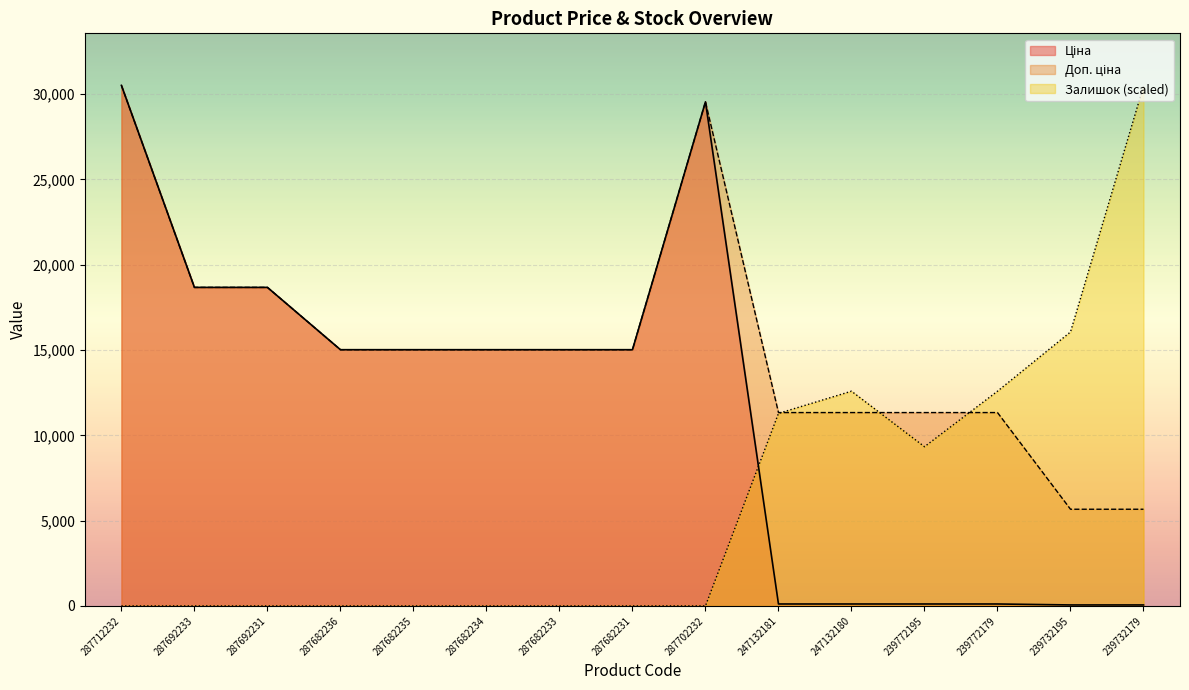

What is the sum of all Ціна values?

173067.0